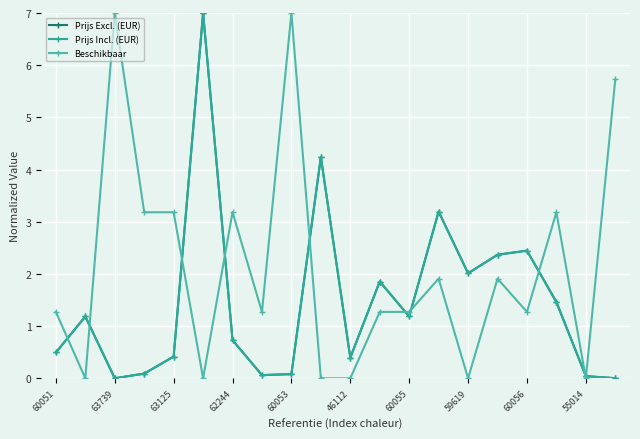

True or false: Prijs Excl. (EUR) has more than 2 interior local peaks.

True